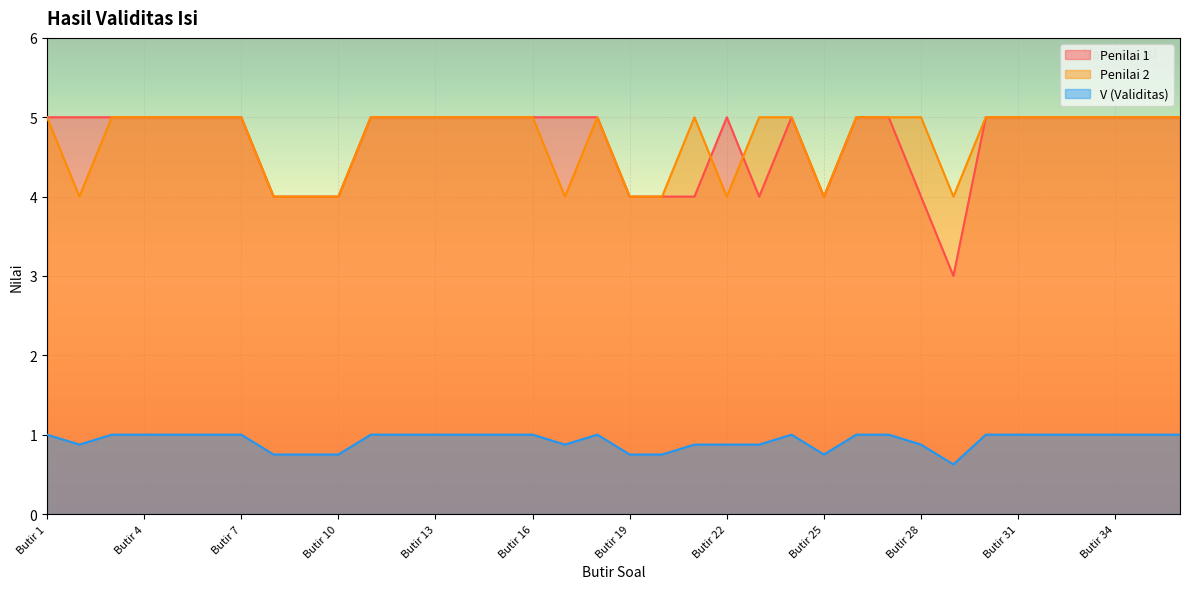

At which label does V (Validitas) reach its peak?

Butir 1